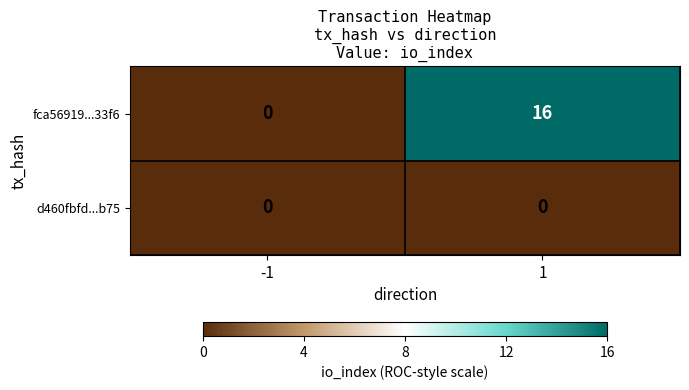

Which series changed the most between -1 and 1?

fca56919...33f6